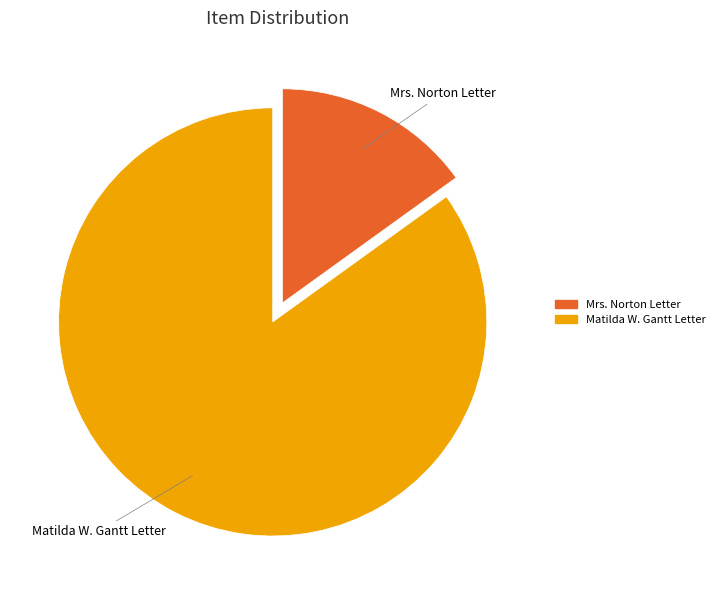

Is there a majority slice in this chart?

Yes